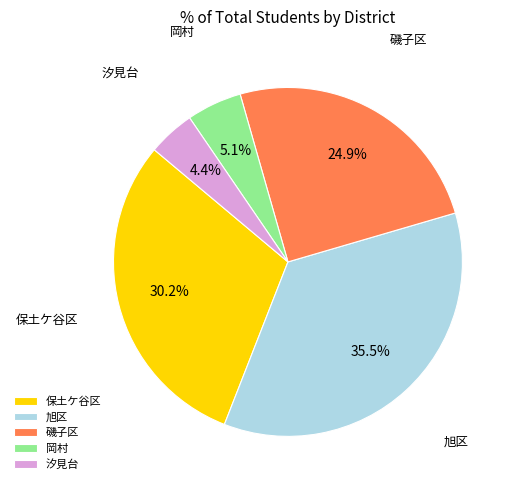

Which slice is the smallest?

汐見台